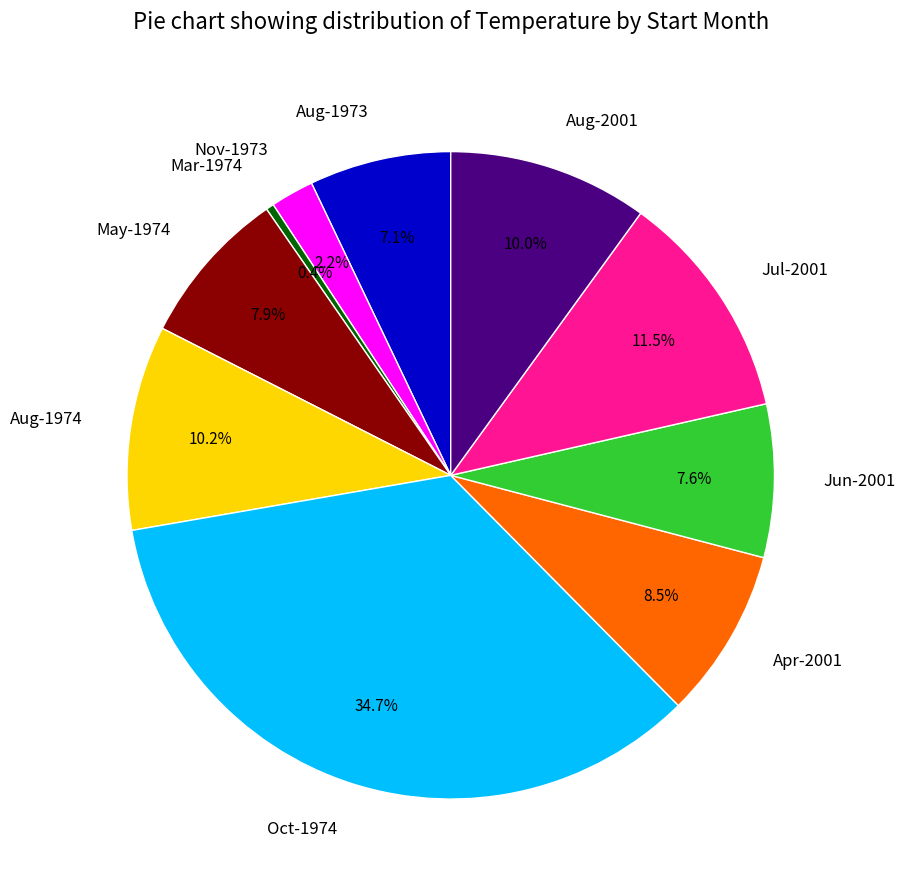

Approximately how many times larger is the value at Oct-1974 compared to Aug-2001?

3.5